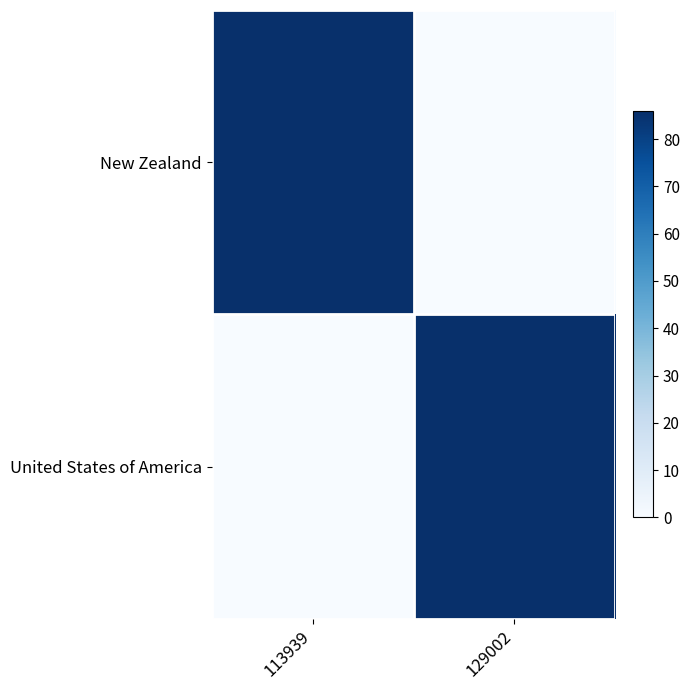

Which series has the largest range (max minus min)?

New Zealand